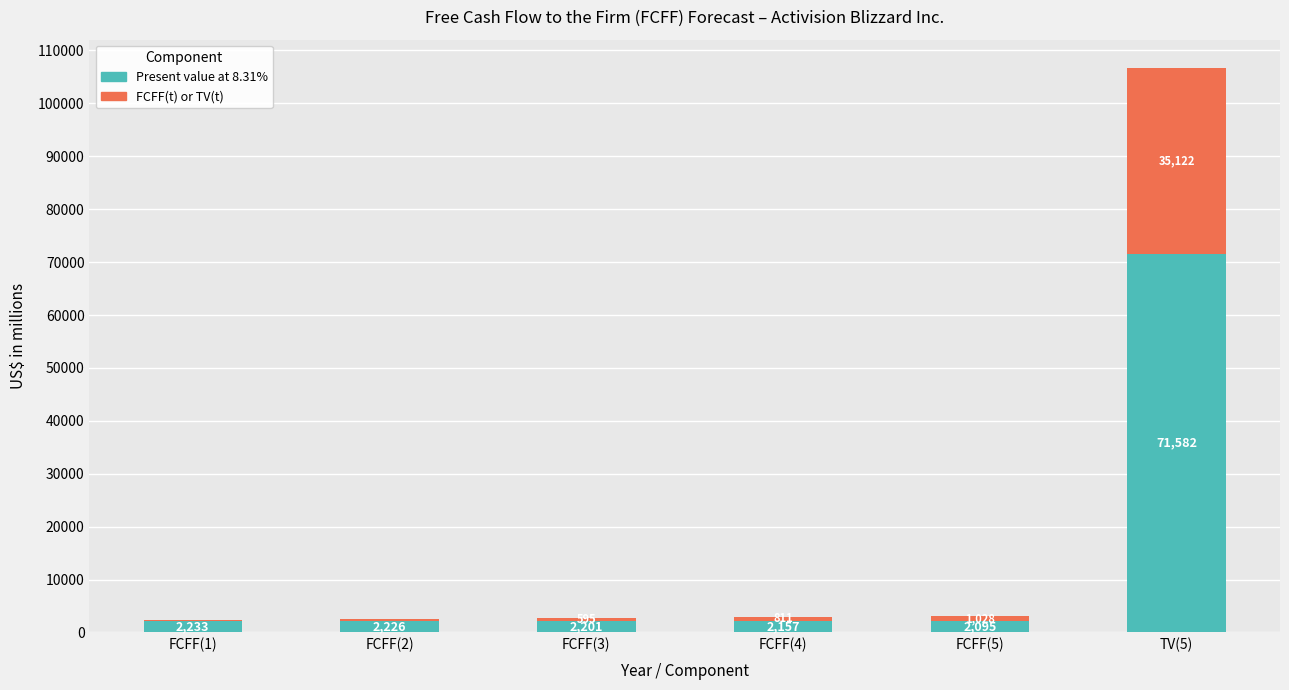

What is the total value across all series at FCFF(2)?

2612